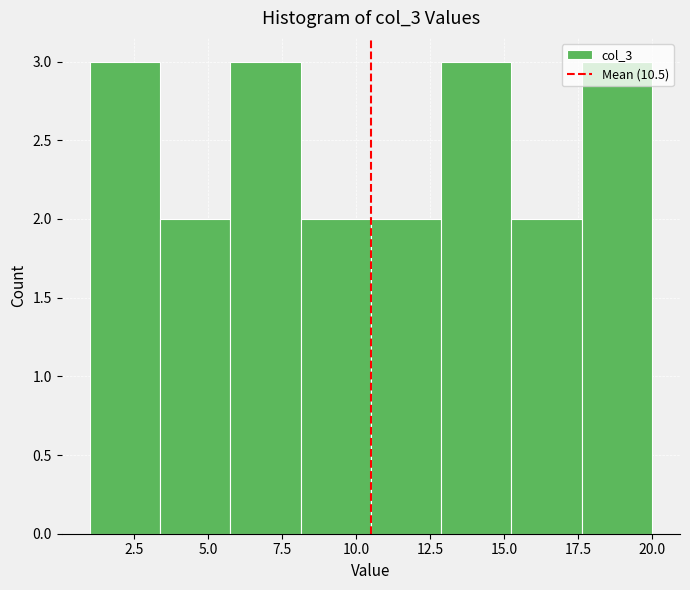

Reading left to right, list every bar in this chart as the range it spans on the x-axis followed by its height. Neither the bar edges nor the heights are printed on the chart, so give them approximately, as read against the axes.

1.0 to 3.5: 3
3.5 to 6.0: 2
6.0 to 8.0: 3
8.0 to 10.5: 2
10.5 to 13.0: 2
13.0 to 15.5: 3
15.5 to 17.5: 2
17.5 to 20.0: 3